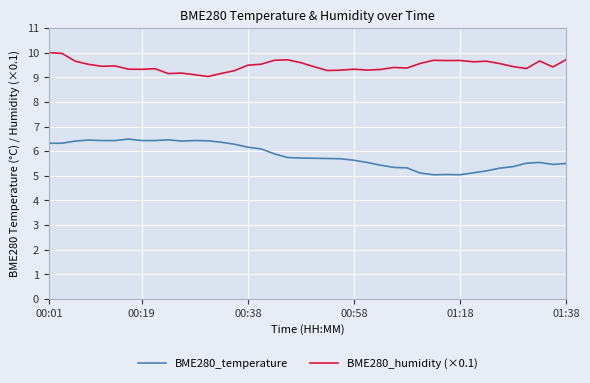

Which series has the widest spread of values?

BME280_temperature